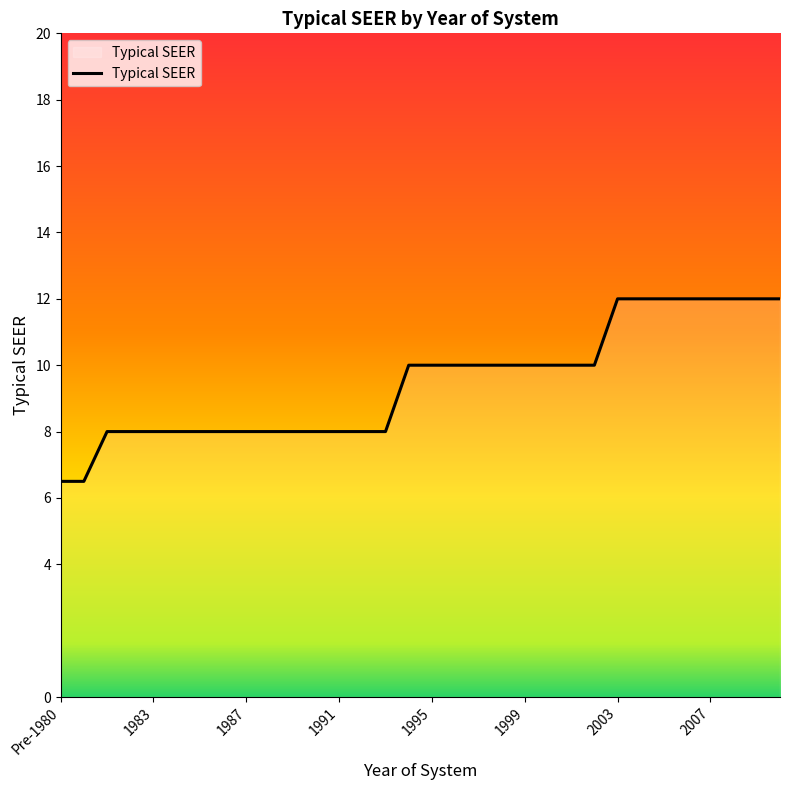

What is the difference between the maximum and minimum values?

5.5